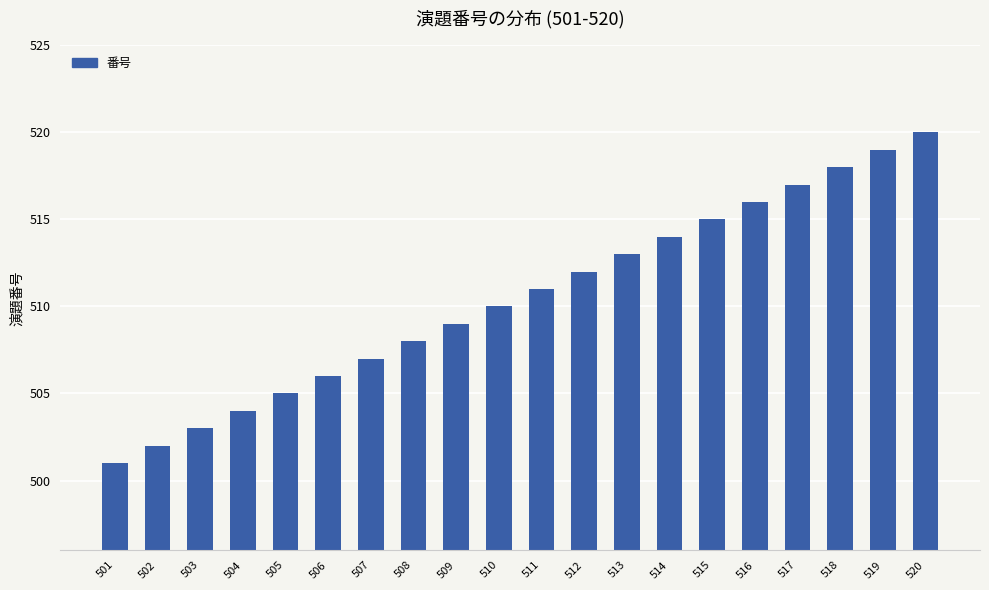

What is the approximate value at 509, to the nearest 5?

510